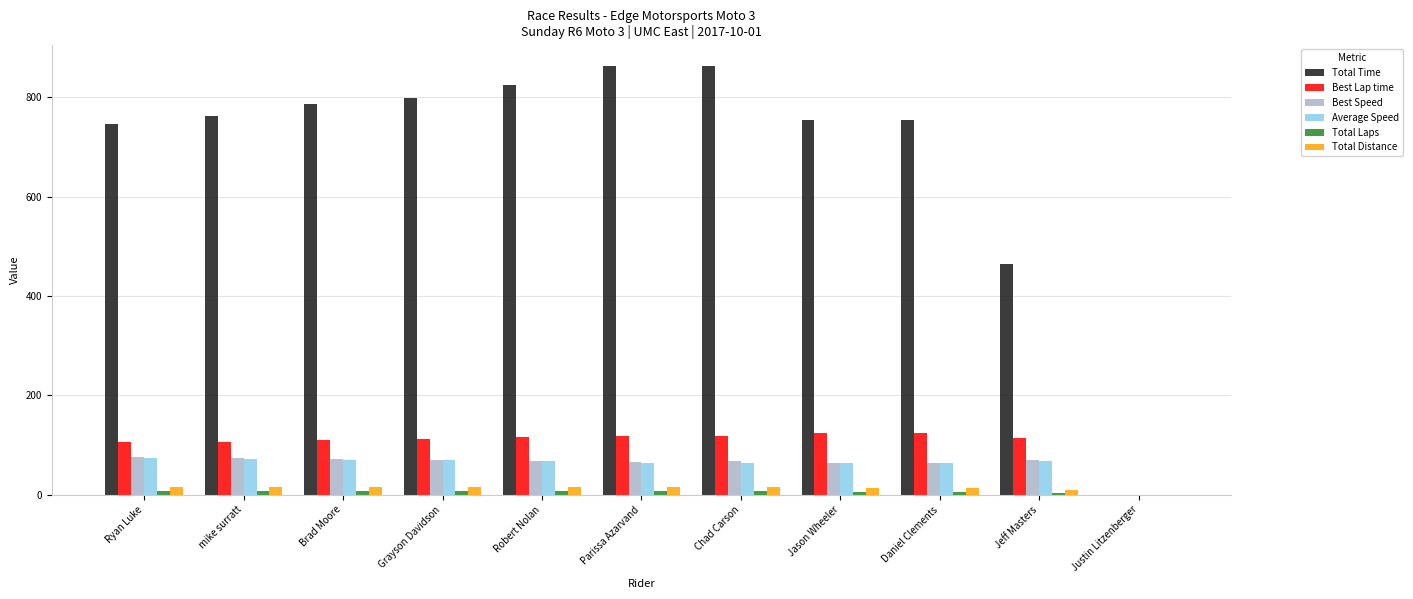

What is the spread (max minus min) of values at Parissa Azarvand?

856.1